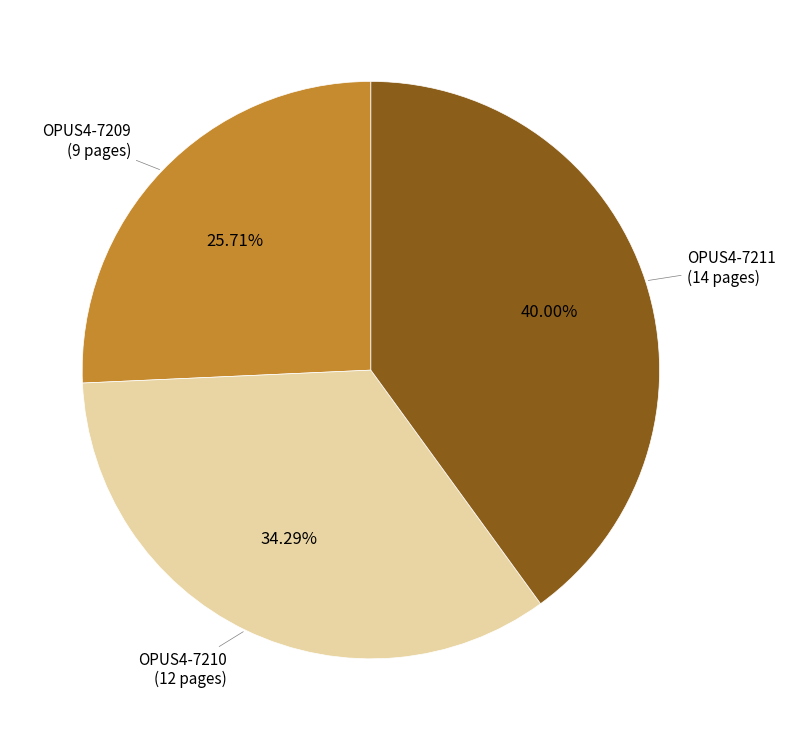

Is there a majority slice in this chart?

No